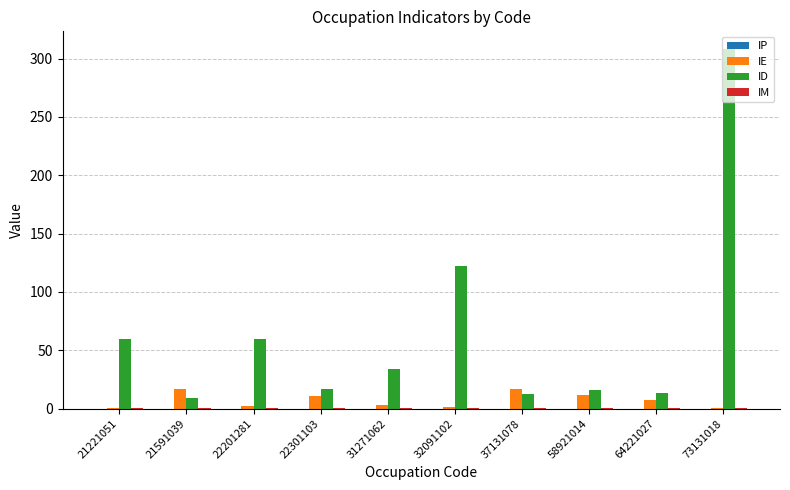

Which series changed the most between 21591039 and 32091102?

ID